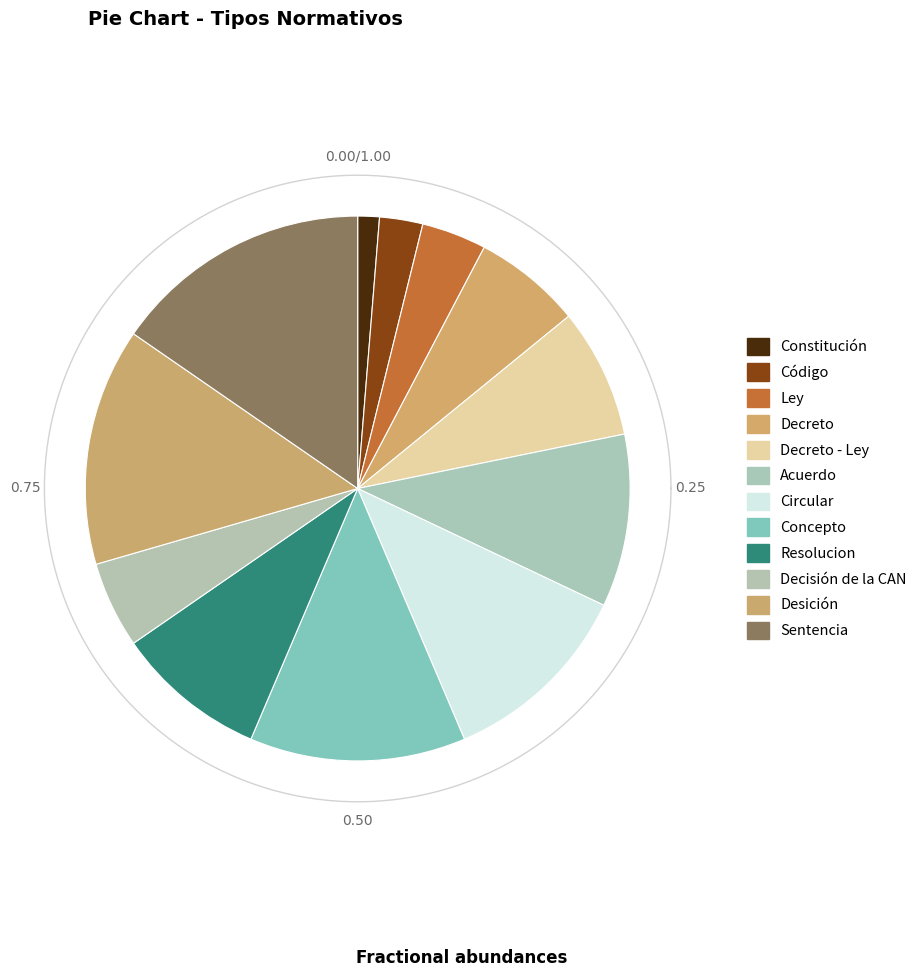

Does Resolucion represent more than half of the total?

No